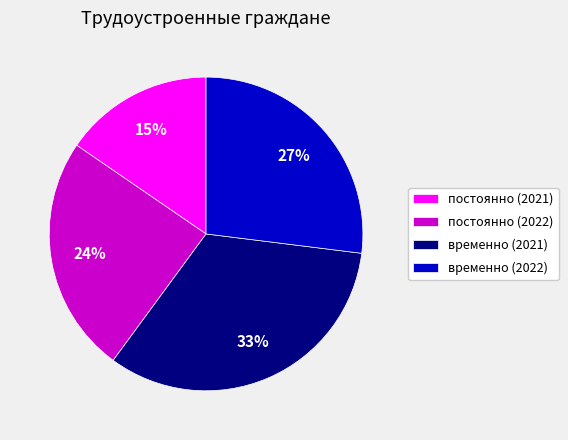

The временно (2021) slice represents 27% of the pie. True or false?

False